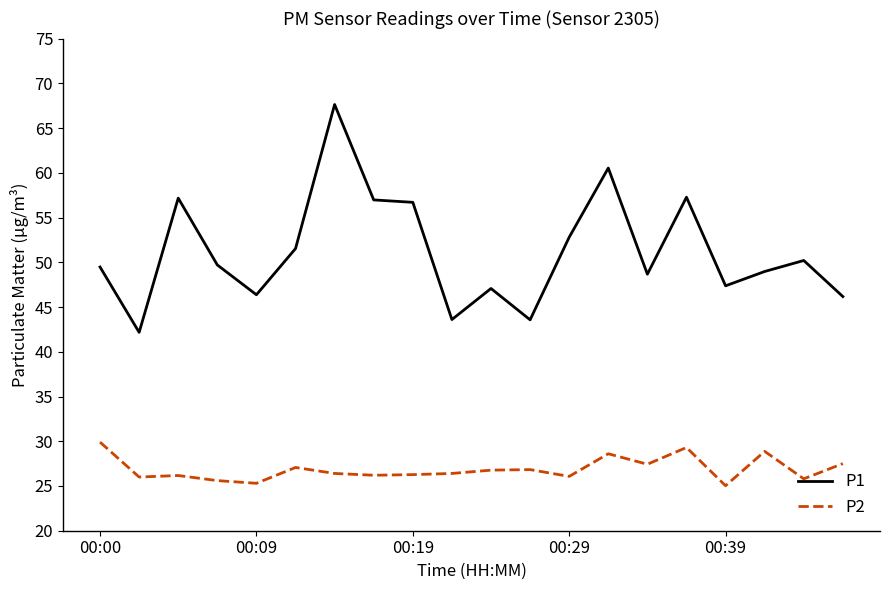

What is the lowest value of the P1 series?

42.2